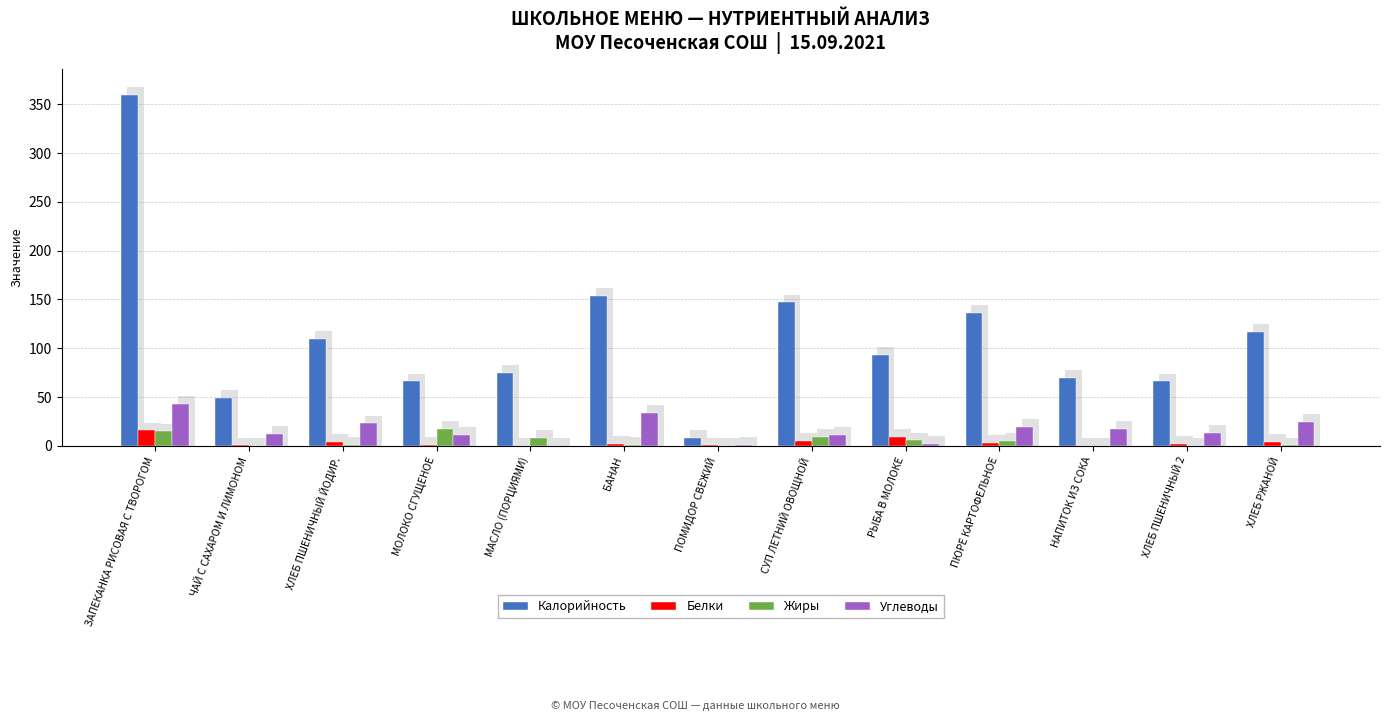

The Углеводы series shows 6.9 at НАПИТОК ИЗ СОКА. True or false?

False